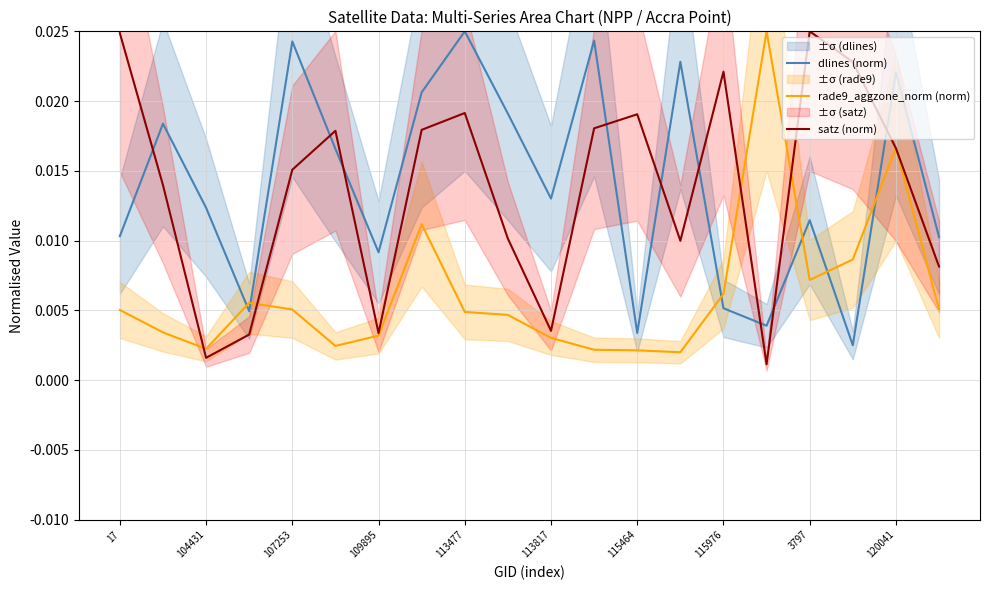

After their last crossing, which series has the higher values: satz (norm) or dlines (norm)?

dlines (norm)